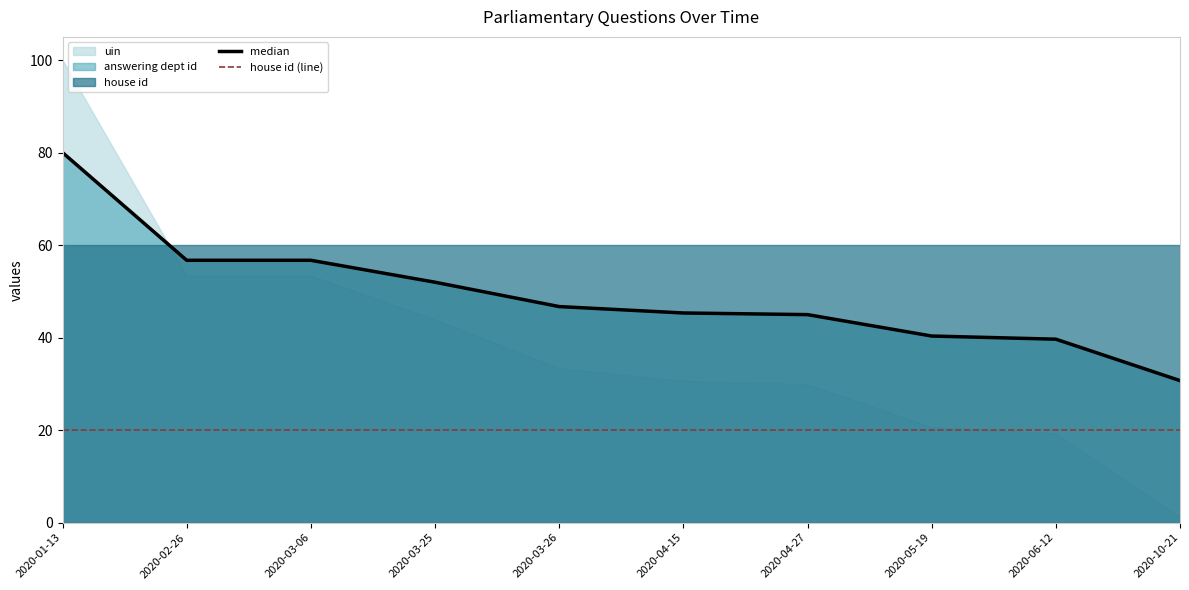

What position from the left is 2020-05-19?

8